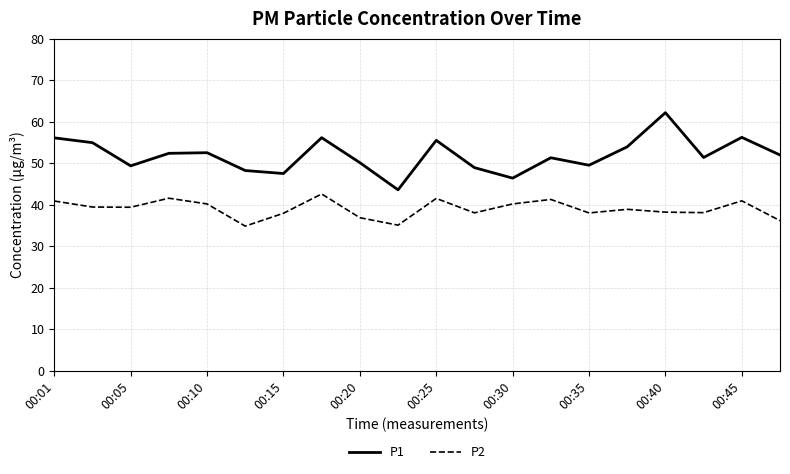

What is the minimum value for P1?

43.6